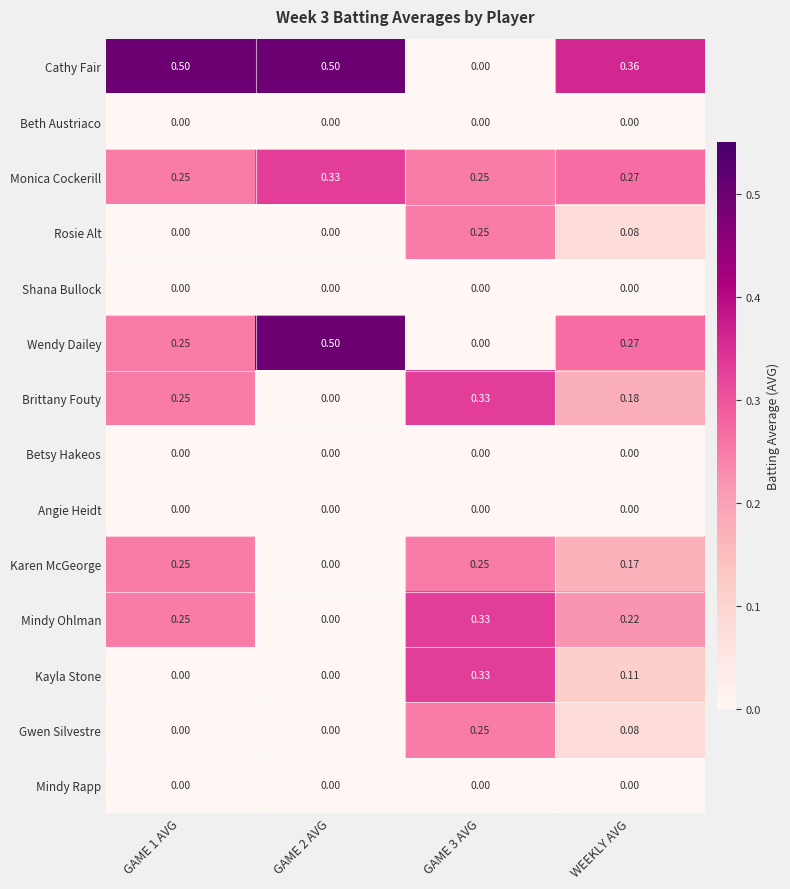

Which series changed the most between GAME 1 AVG and WEEKLY AVG?

Cathy Fair